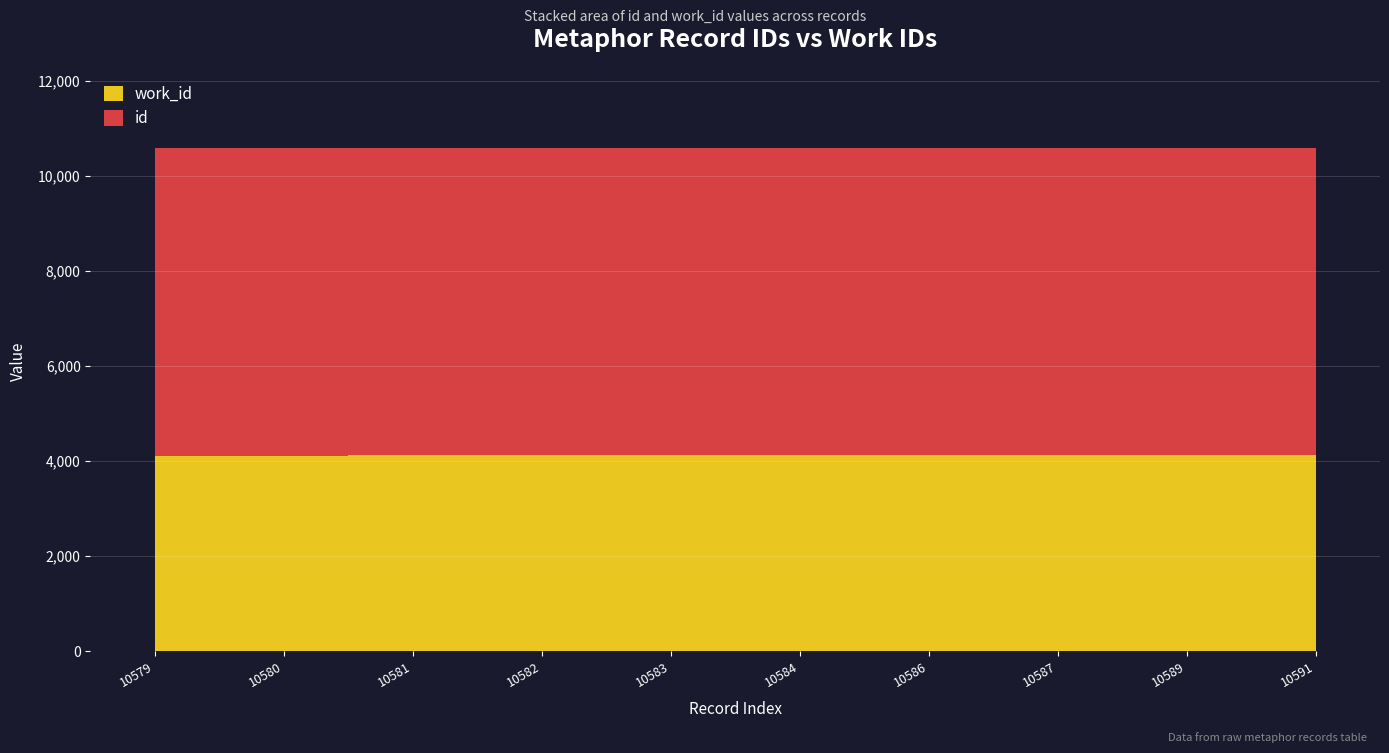

How many values are between 4119 and 4124?

7